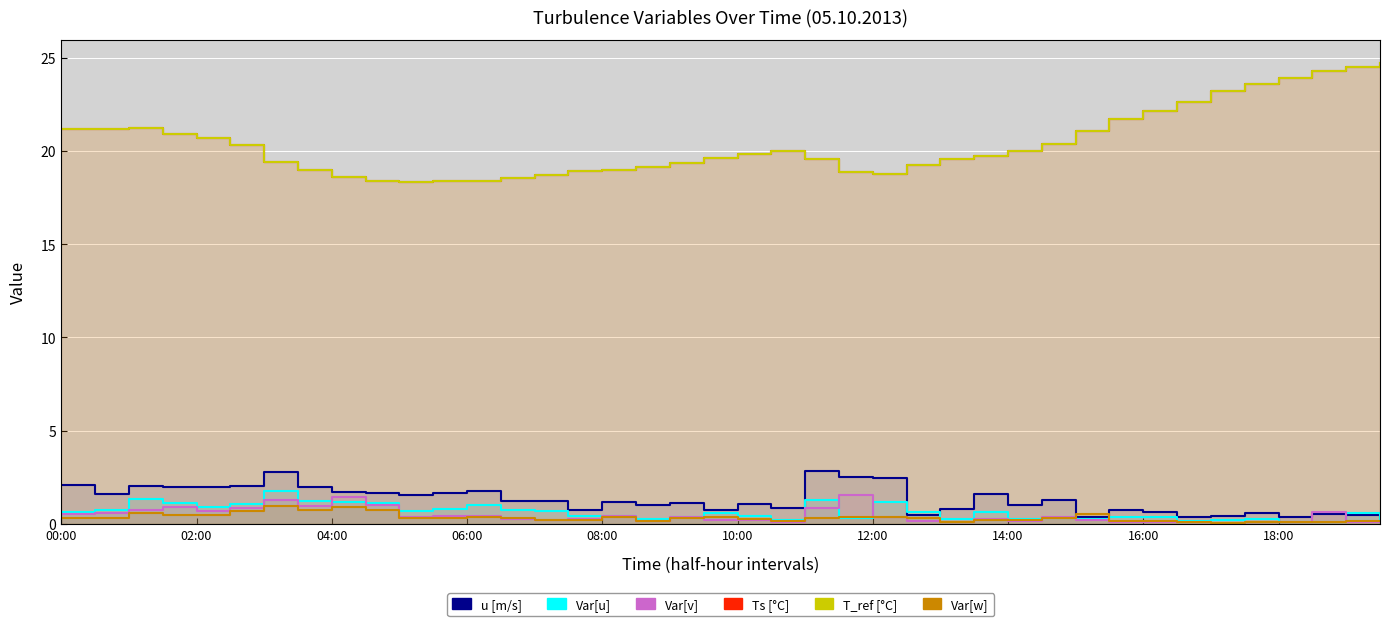

The T_ref[°C] series shows 19.6 at 19. True or false?

True